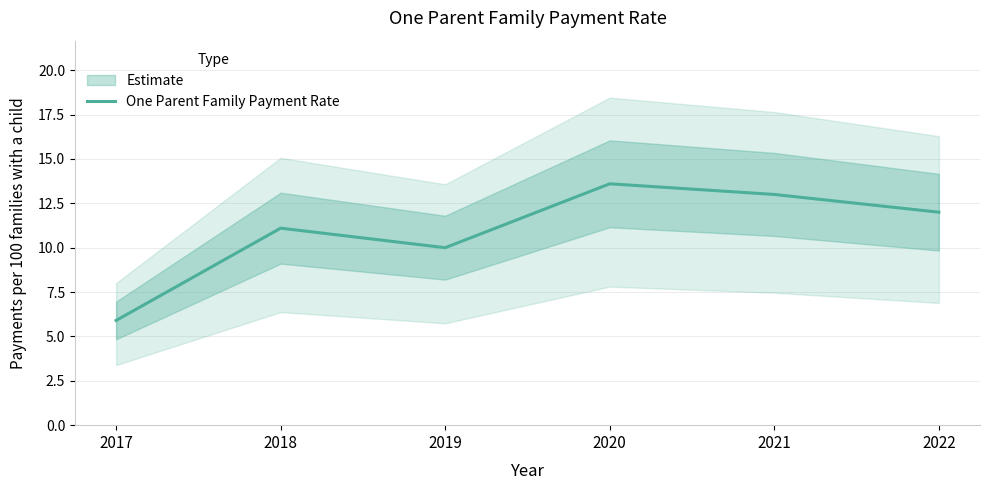

Between 2021 and 2020, which is larger?

2020